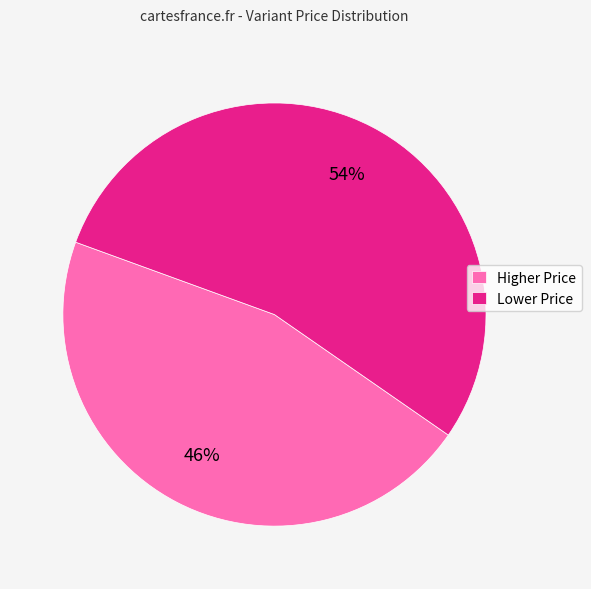

Rank the categories by value from lowest to highest.

Higher Price, Lower Price